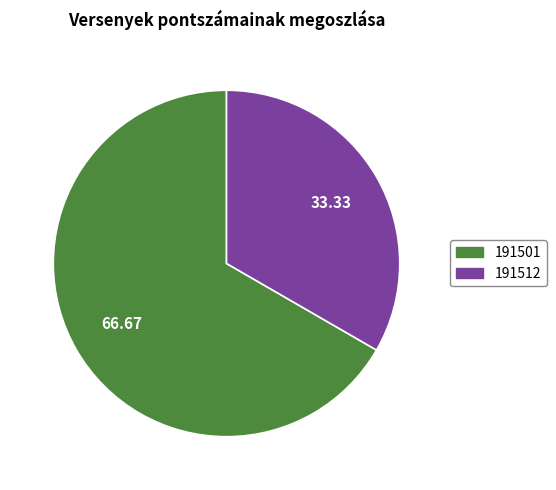

Is the sum of 191501 and 191512 greater than half?

Yes